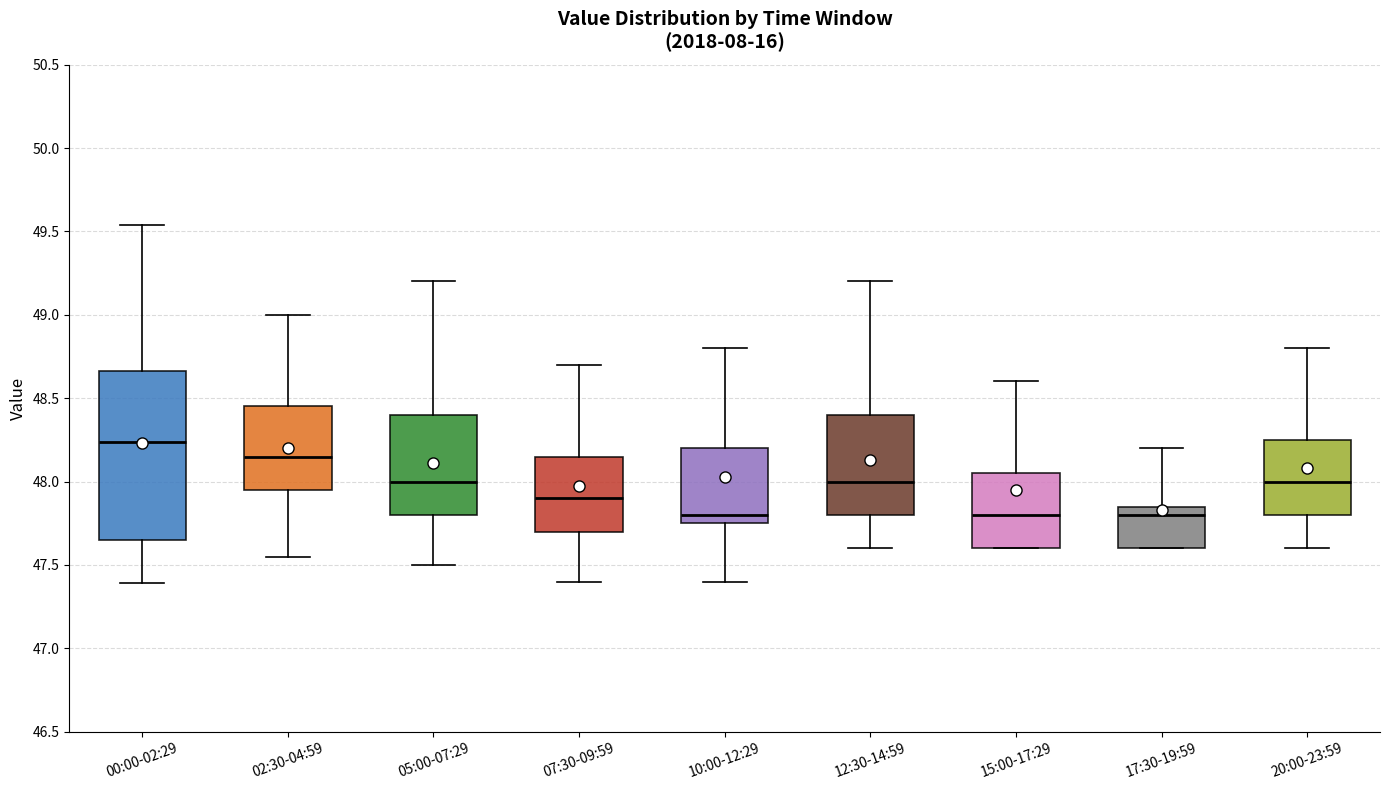

Reading left to right, transcribe this box plot: for each box, give where its median line is, the range the box spans, and where its two whiskers end, as read against the y-axis. The values are not printed on the chart, so give them approximately, as read against the axis.

00:00-02:29: median 48.25, box 47.65 to 48.65, whiskers 47.40 to 49.55
02:30-04:59: median 48.15, box 47.95 to 48.45, whiskers 47.55 to 49.00
05:00-07:29: median 48.00, box 47.80 to 48.40, whiskers 47.50 to 49.20
07:30-09:59: median 47.90, box 47.70 to 48.15, whiskers 47.40 to 48.70
10:00-12:29: median 47.80, box 47.75 to 48.20, whiskers 47.40 to 48.80
12:30-14:59: median 48.00, box 47.80 to 48.40, whiskers 47.60 to 49.20
15:00-17:29: median 47.80, box 47.60 to 48.05, whiskers 47.60 to 48.60
17:30-19:59: median 47.80, box 47.60 to 47.85, whiskers 47.60 to 48.20
20:00-23:59: median 48.00, box 47.80 to 48.25, whiskers 47.60 to 48.80